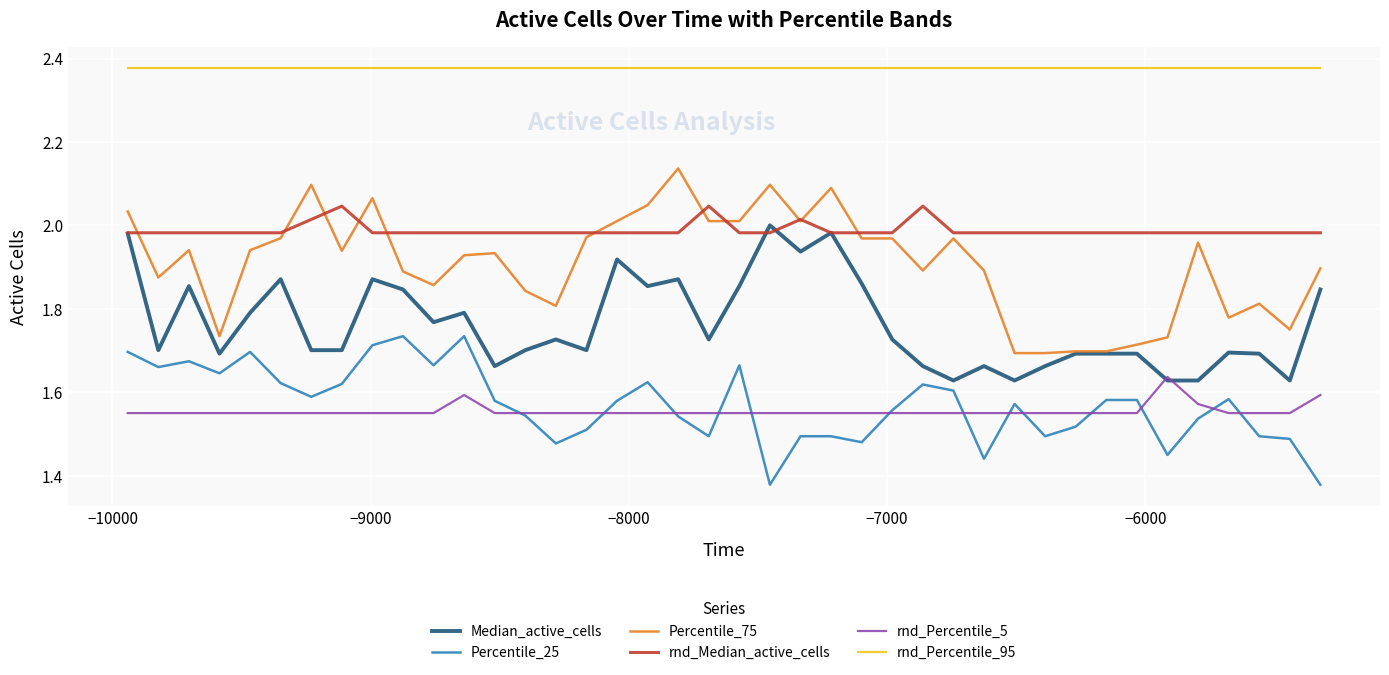

True or false: Percentile_75 and rnd_Percentile_95 intersect in this chart.

False